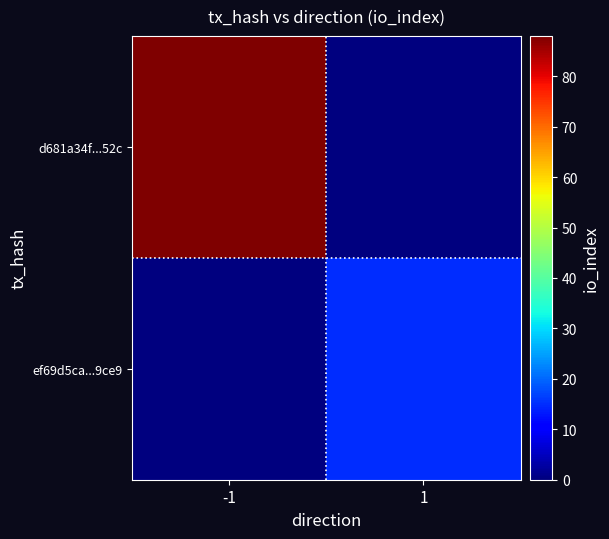

At how many categories does at least one series exceed 64?

1